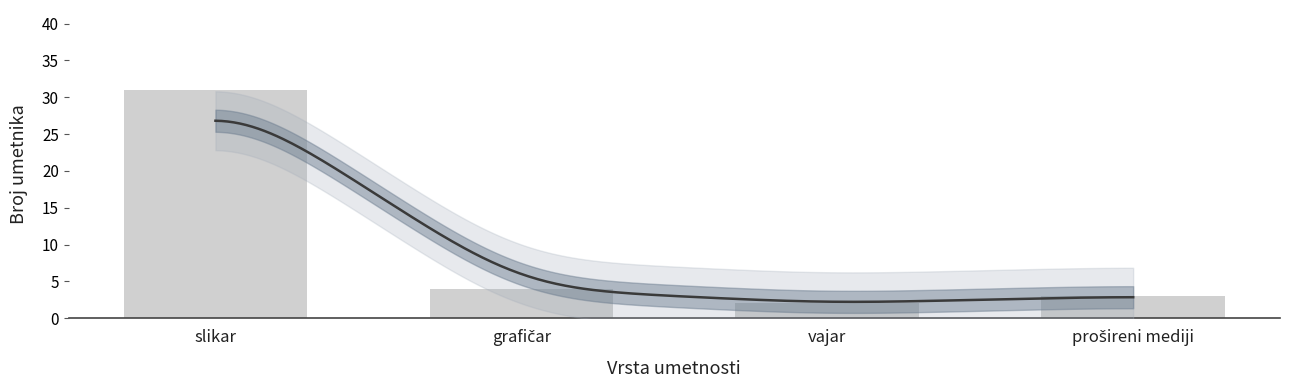

What is the ratio of the value at prošireni mediji to the value at vajar?

1.5